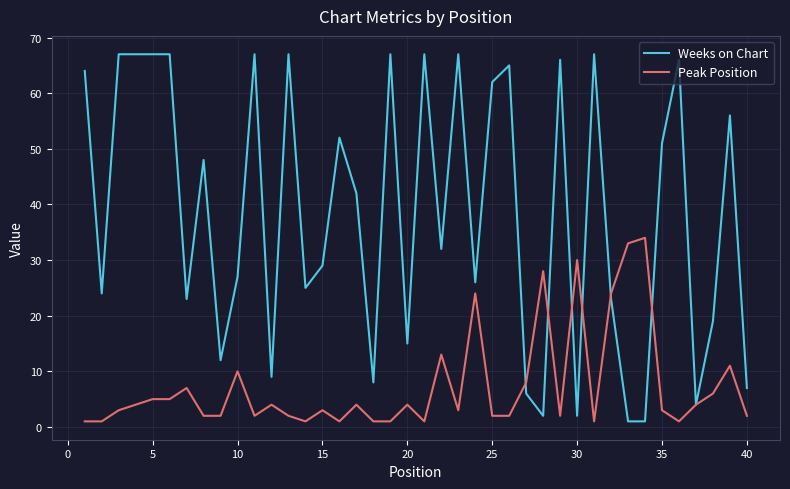

What is the greatest value displayed?

67